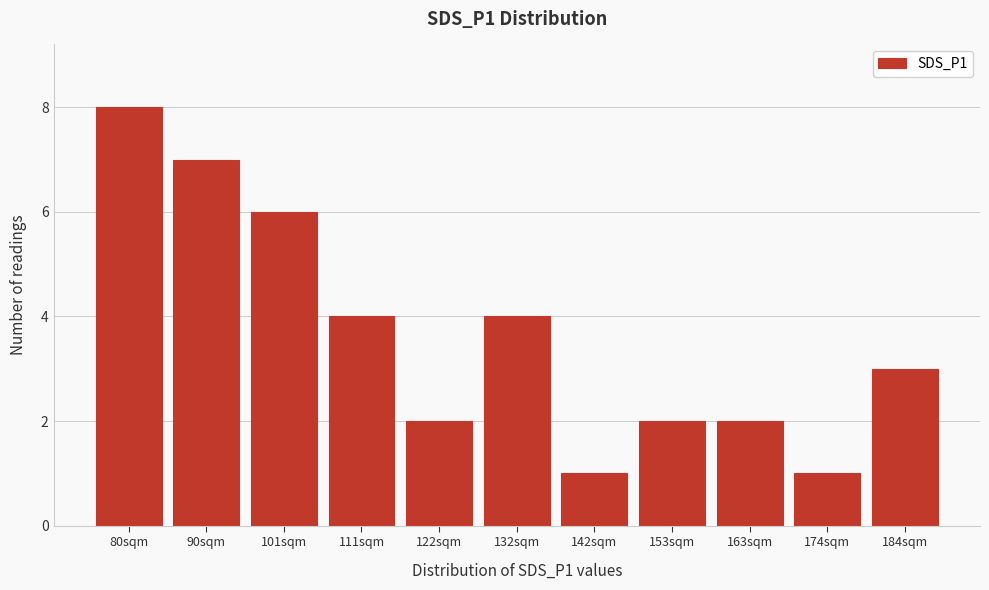

Reading left to right, extract all data points from this chart.

80sqm=8	90sqm=7	101sqm=6	111sqm=4	122sqm=2	132sqm=4	142sqm=1	153sqm=2	163sqm=2	174sqm=1	184sqm=3